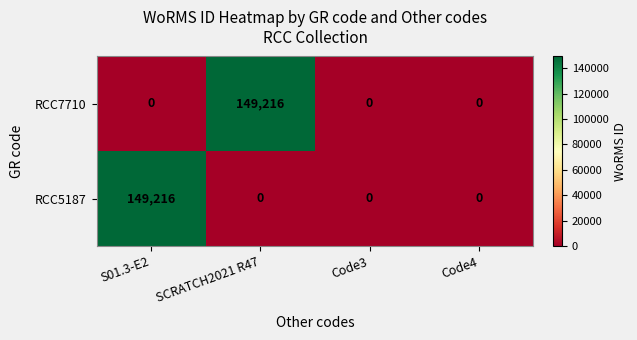

What is the difference between the maximum and minimum values in the RCC7710 series?

149216